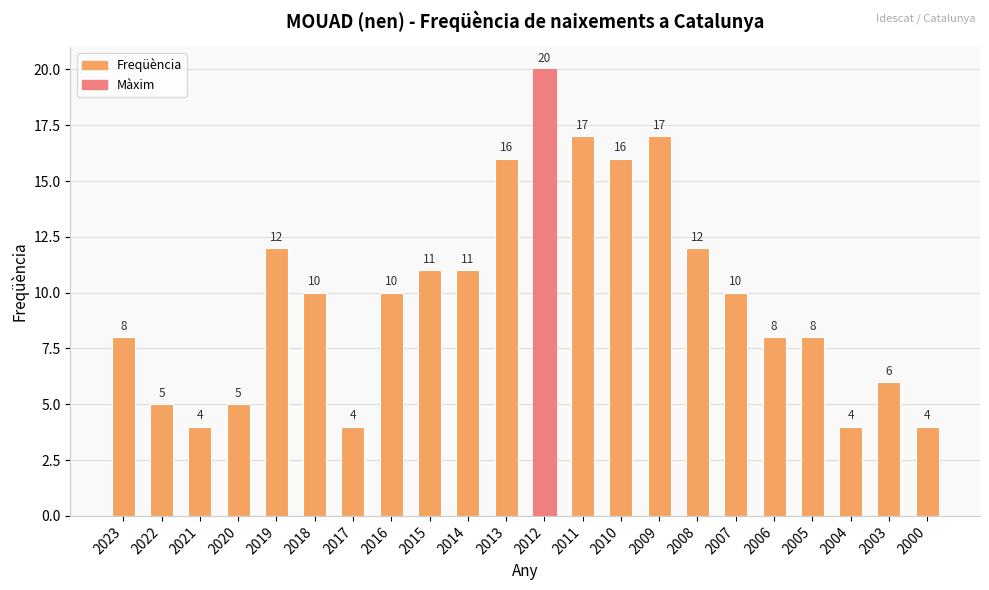

What is the value of the 3rd bar from the left?

4